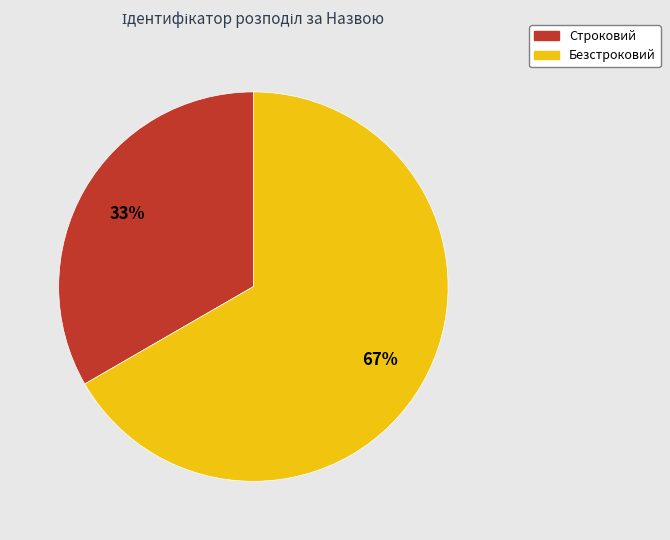

What is the ratio of the value at Безстроковий to the value at Строковий?

2.0